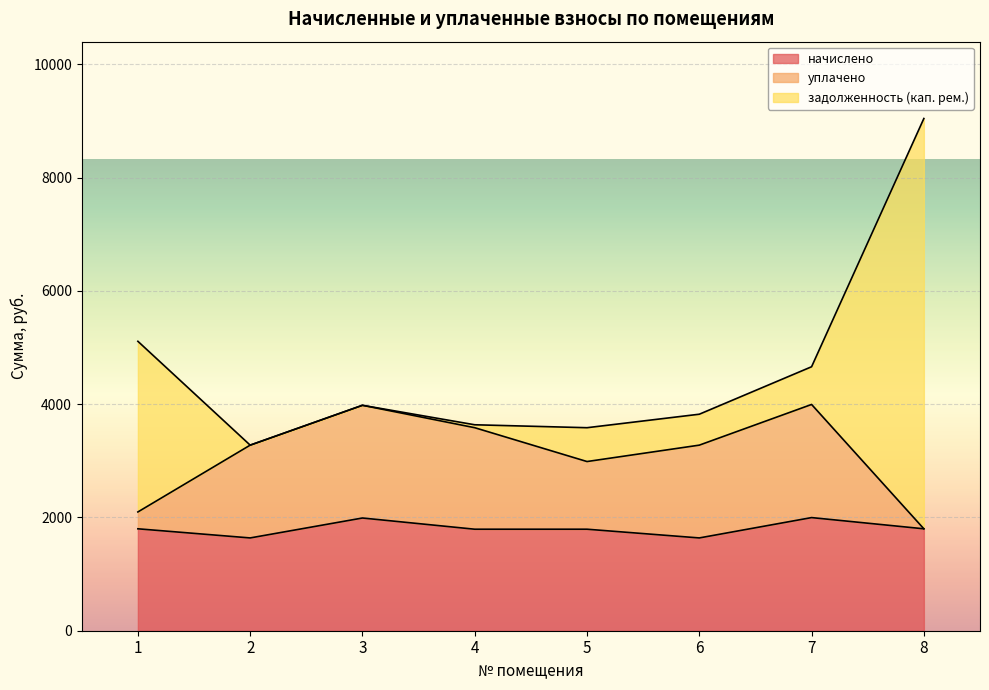

What are all the series names shown in the legend?

начислено, уплачено, задолженность (кап. рем.)